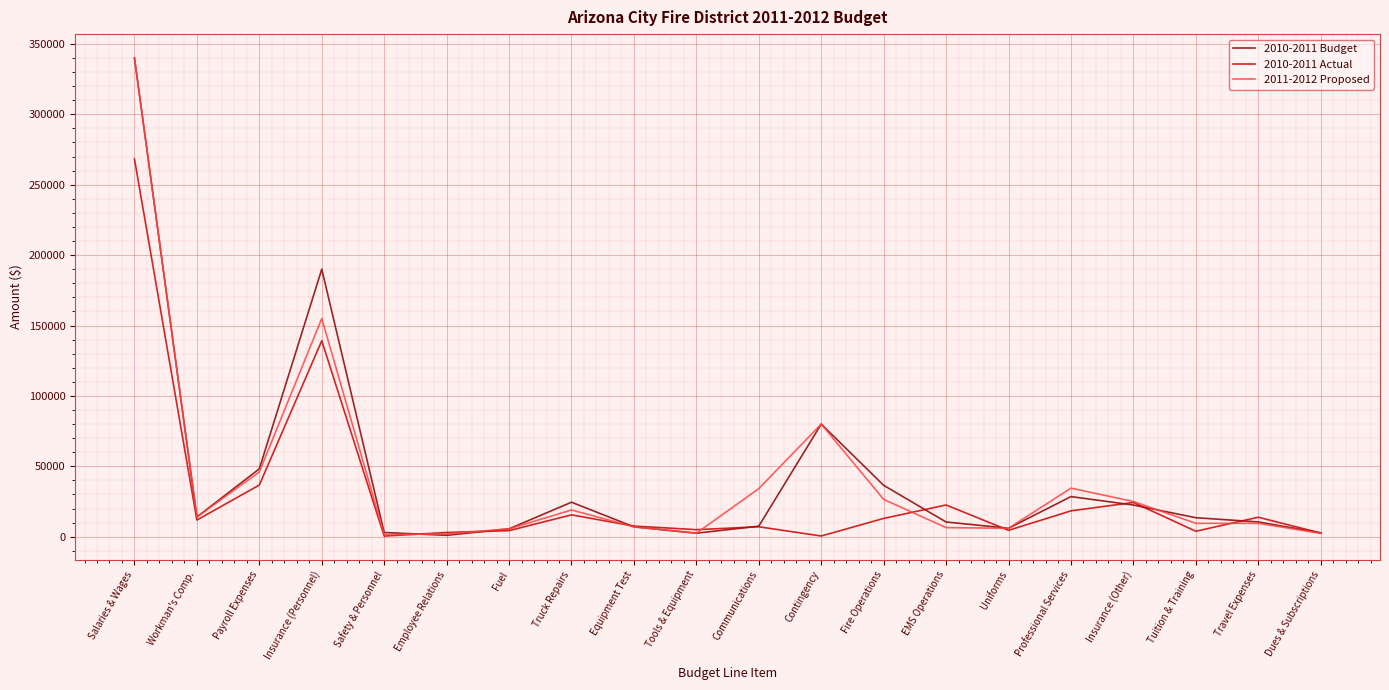

What is the highest value of the 2010-2011 Budget series?

340000.0